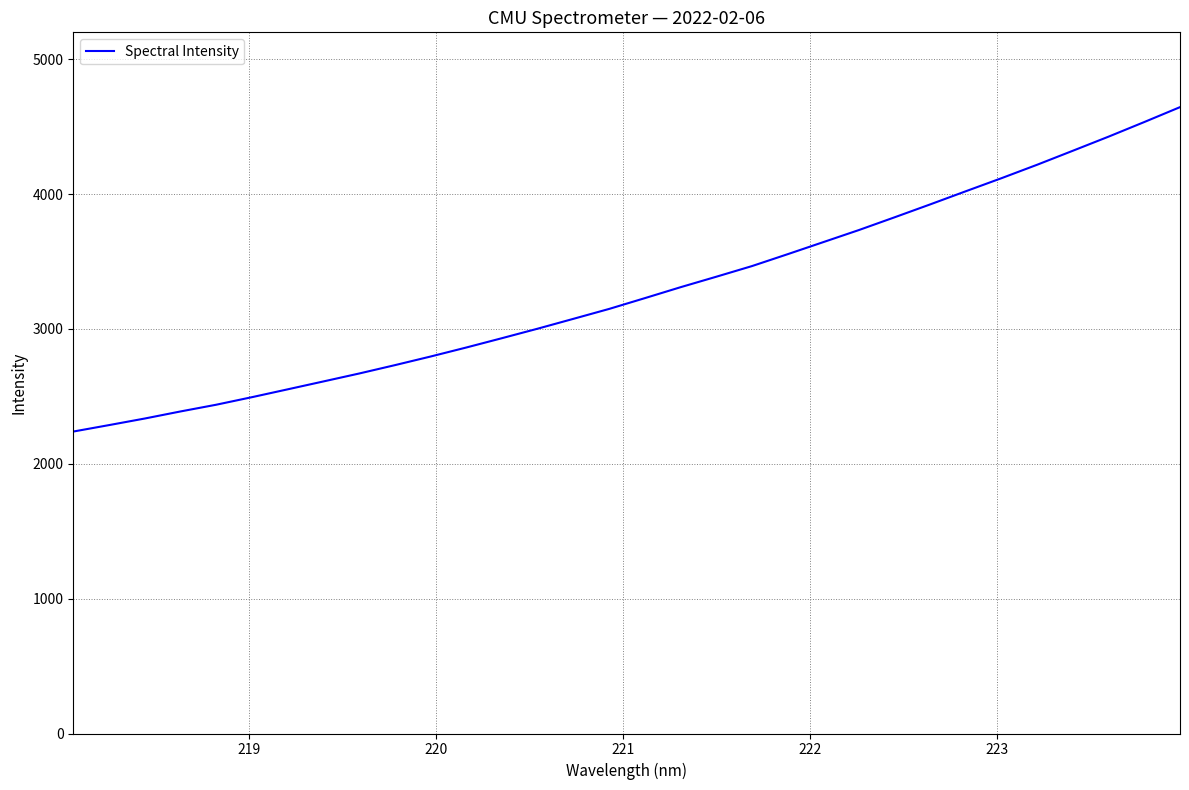

What is the minimum value shown in the chart?

2239.3